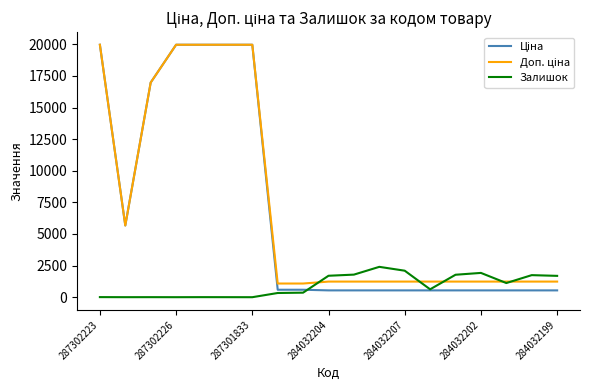

Does the chart have visible grid lines?

No